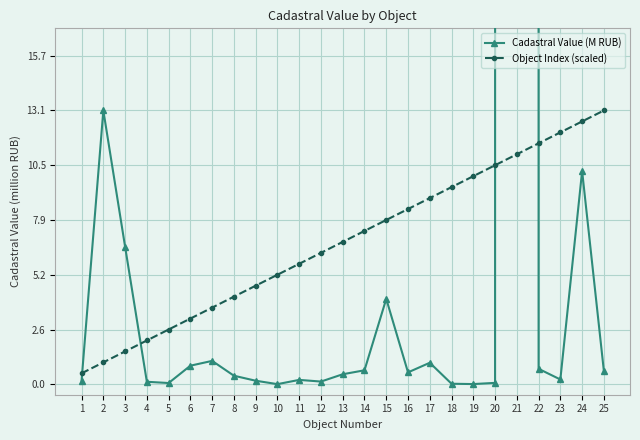

Rank the series by their maximum value, from lowest to highest.

Object Index (scaled), Cadastral Value (M RUB)